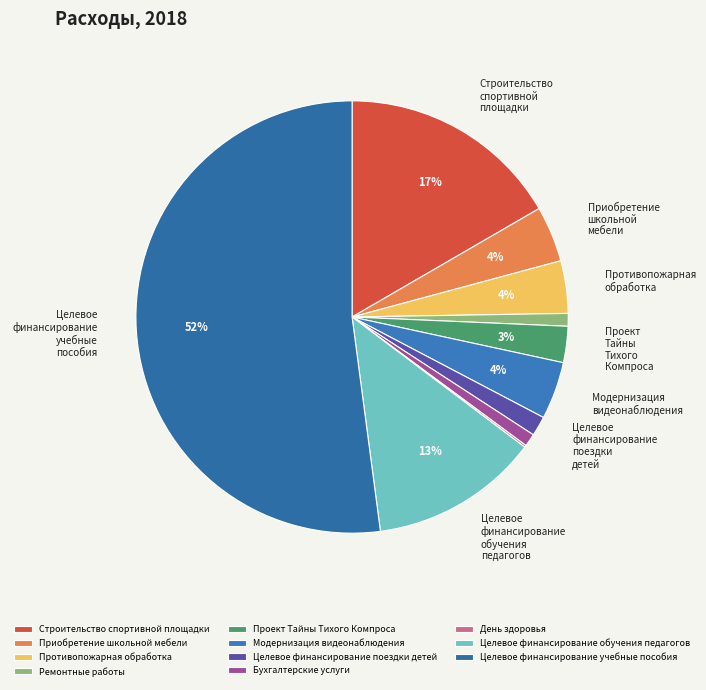

Rank the categories by value from lowest to highest.

День здоровья, Ремонтные работы, Бухгалтерские услуги, Целевое финансирование поездки детей, Проект Тайны Тихого Компроса, Противопожарная обработка, Приобретение школьной мебели, Модернизация видеонаблюдения, Целевое финансирование обучения педагогов, Строительство спортивной площадки, Целевое финансирование учебные пособия